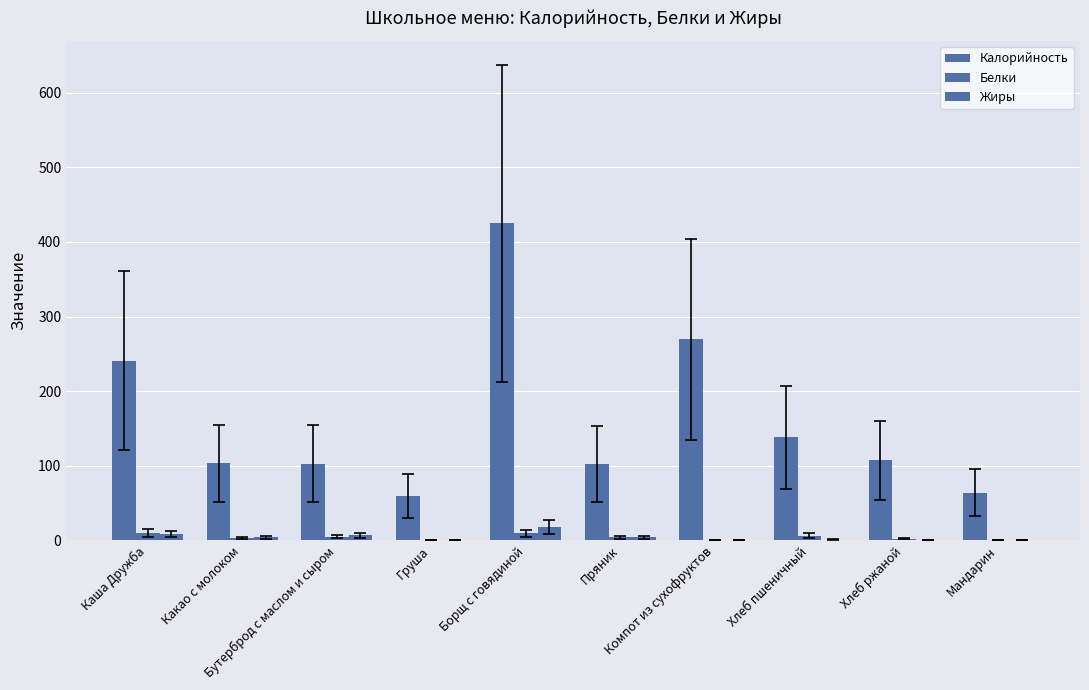

How many series are shown in this chart?

3